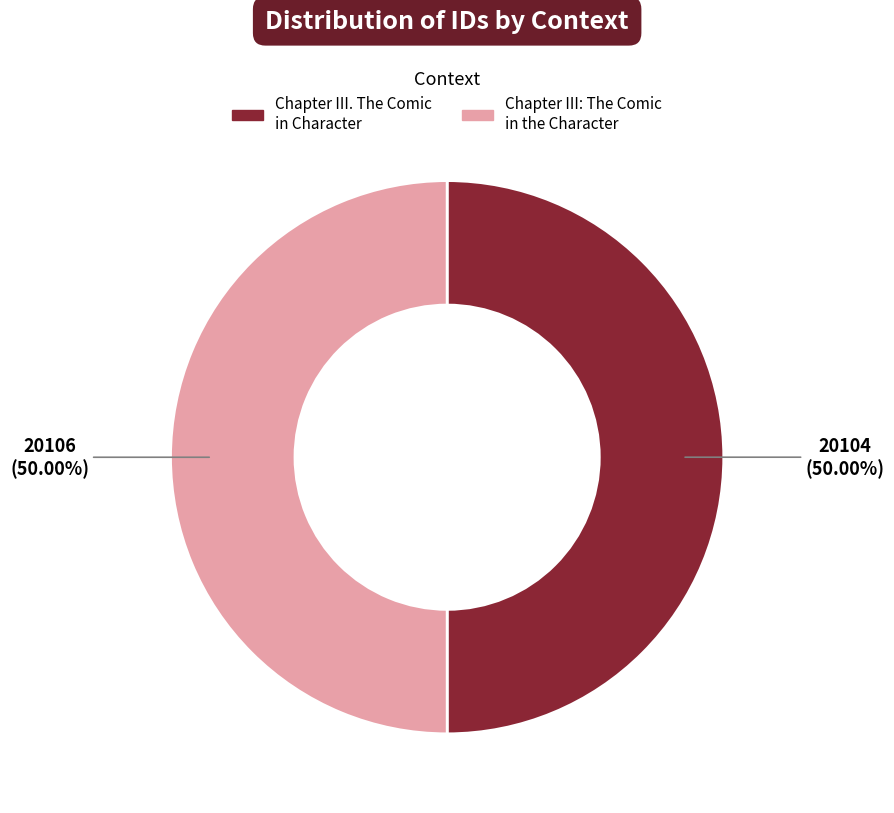

Approximately how many times larger is the value at Chapter III. The Comic in Character compared to Chapter III: The Comic in the Character?

1.0